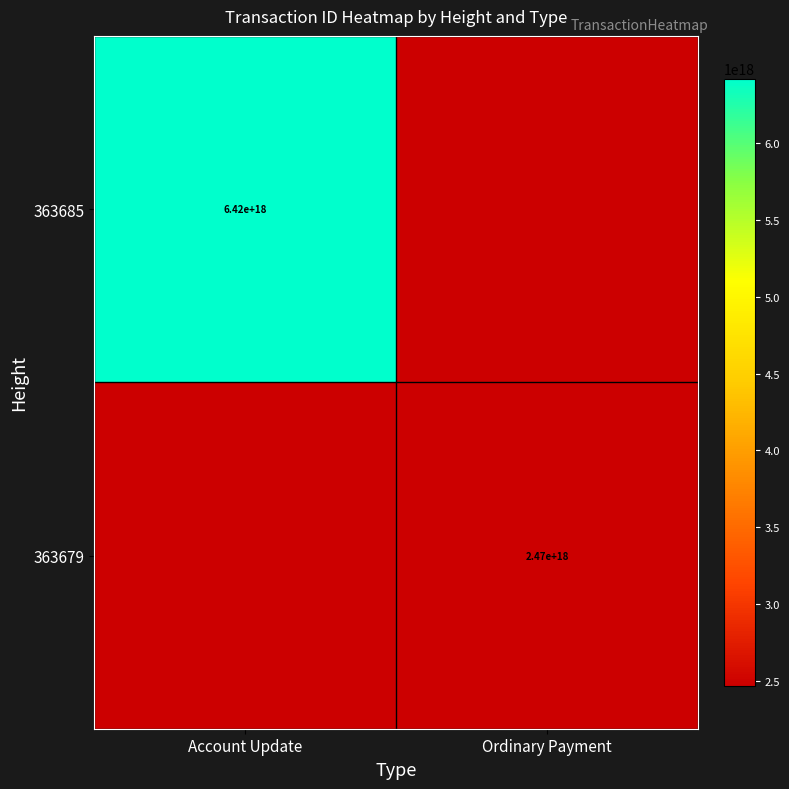

Count the number of categories in the chart.

2